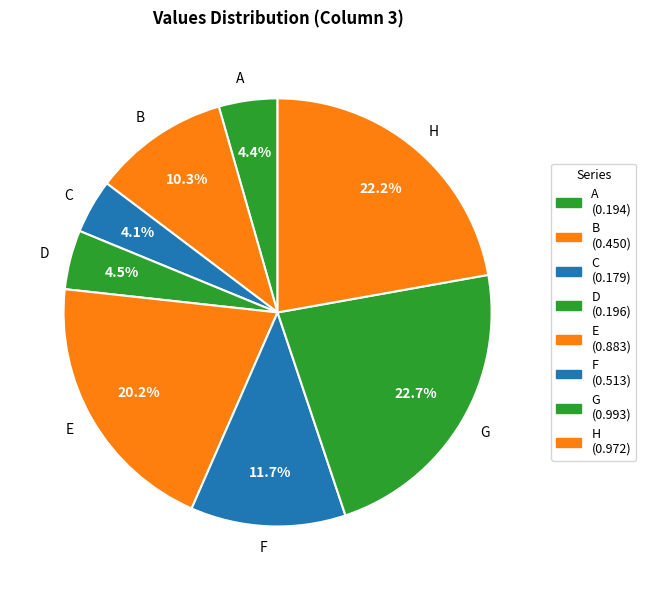

To the nearest percent, what is the difference between the E and H slice percentages?

2%